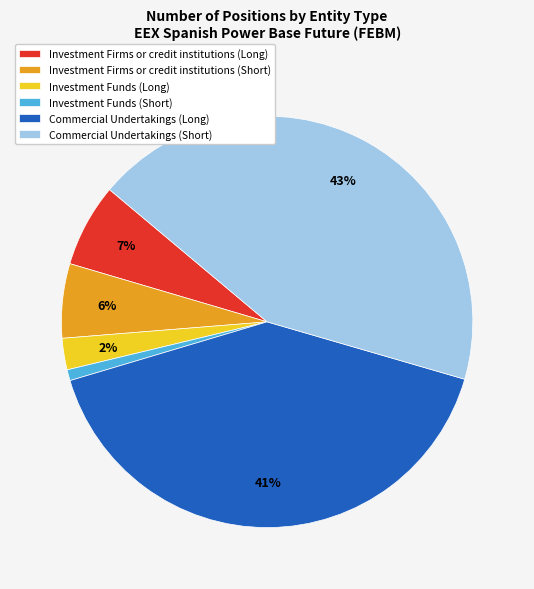

To the nearest percent, what portion does Investment Firms or credit institutions (Short) represent?

6%